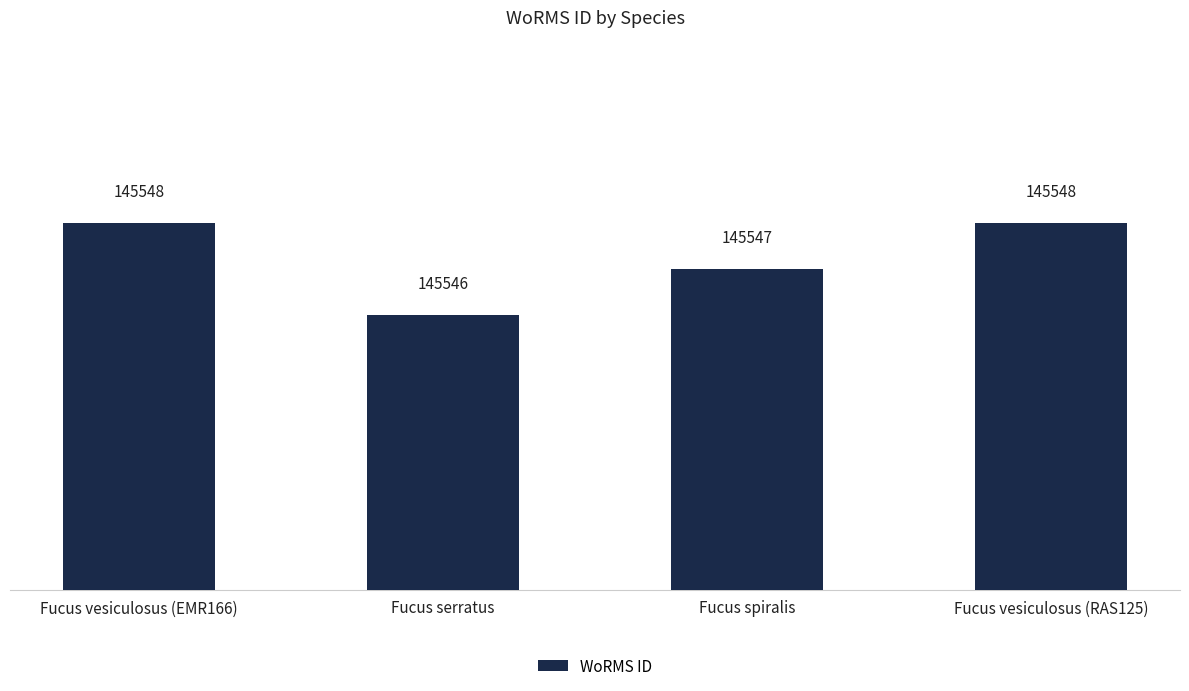

Are the bars horizontal?

No